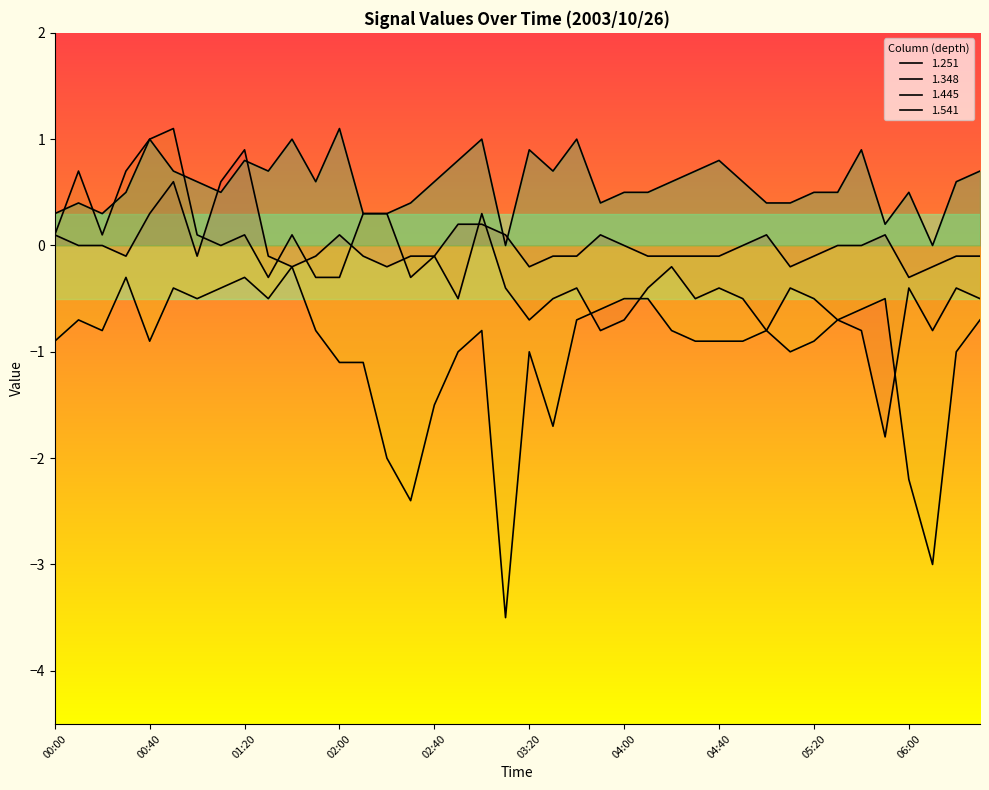

What is the spread (max minus min) of values at 03:50?

1.2